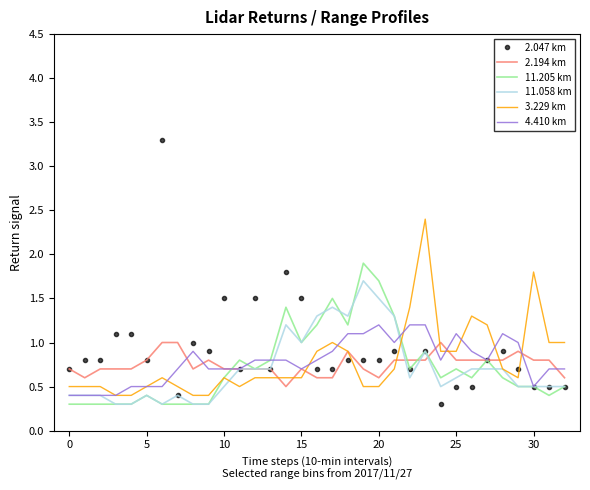

Rank the series by their maximum value, from highest to lowest.

2.047 km, 3.229 km, 11.205 km, 11.058 km, 4.410 km, 2.194 km